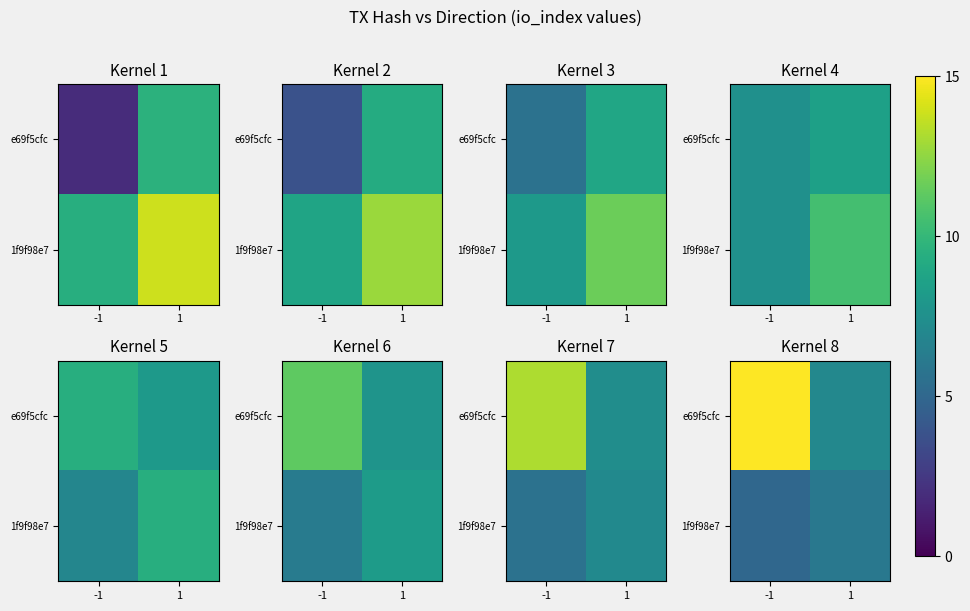

Is it true that 1f9f98e7 equals 5 at -1?

True